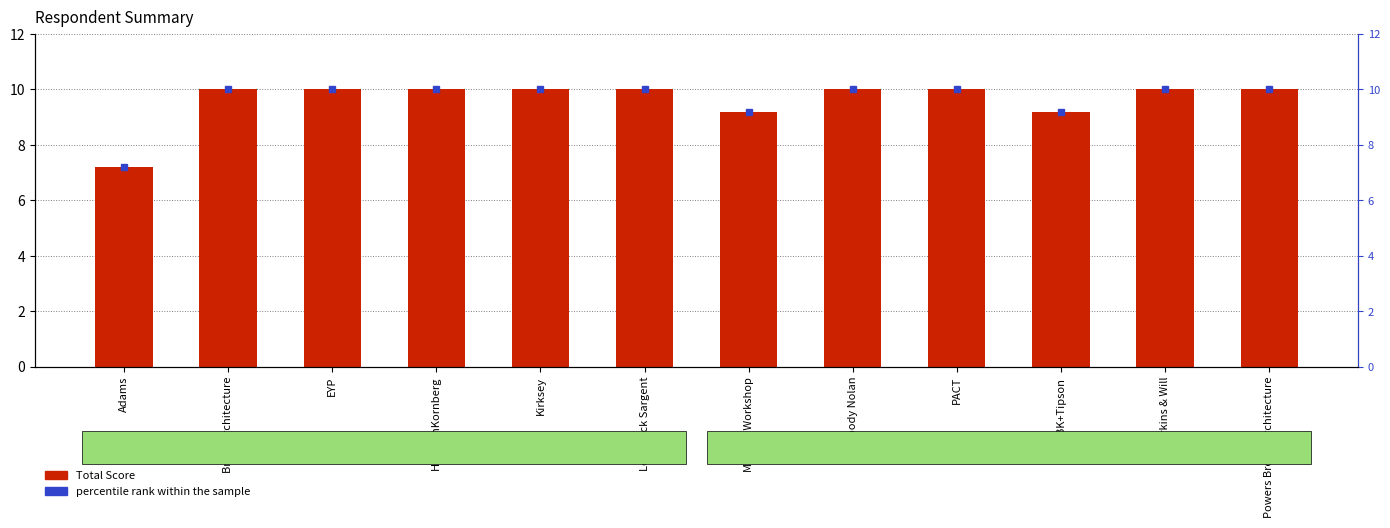

How many series are shown in this chart?

2